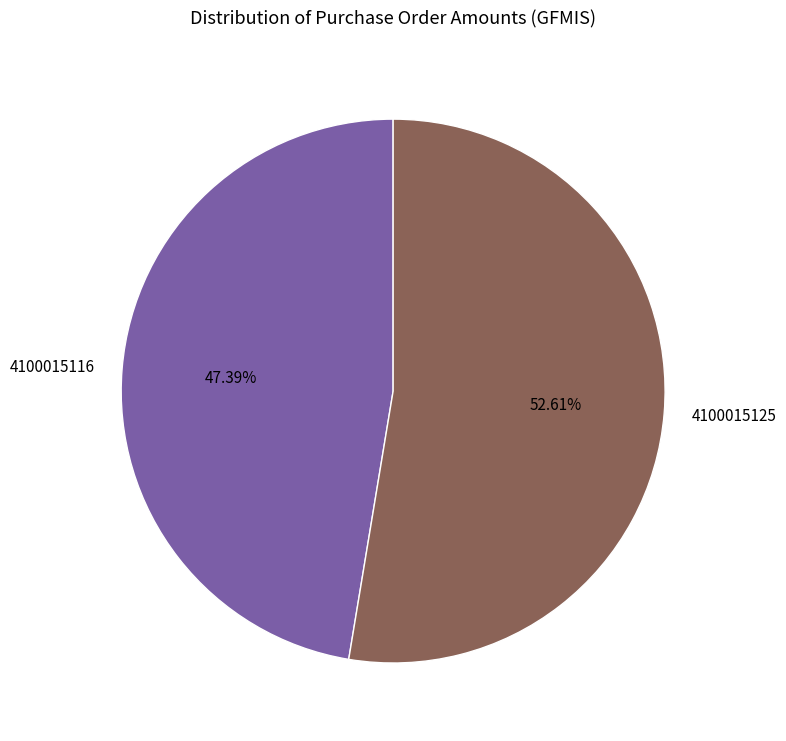

What is the largest slice in the pie chart?

4100015125